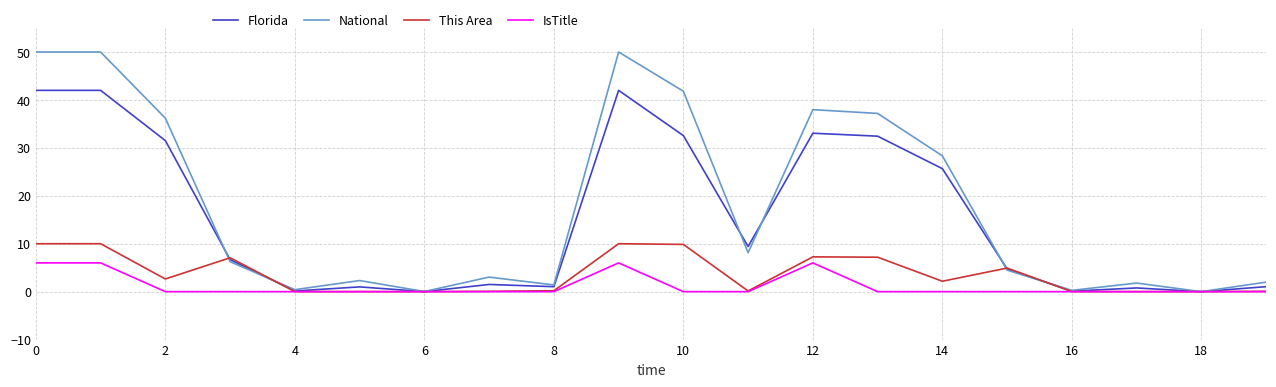

Which series has the largest total across all categories?

National